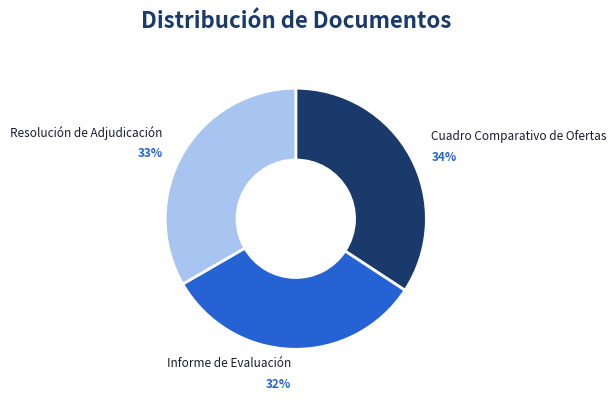

True or false: Cuadro Comparativo de Ofertas accounts for 34% of the total.

True